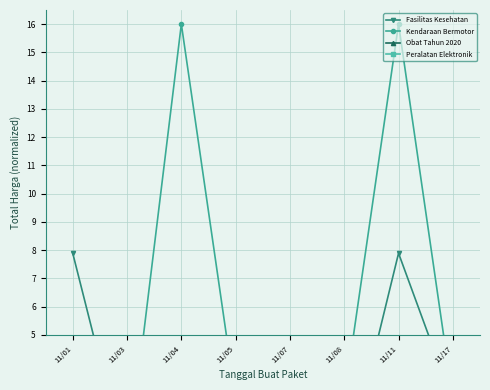

True or false: Peralatan Elektronik and Kendaraan Bermotor intersect in this chart.

False